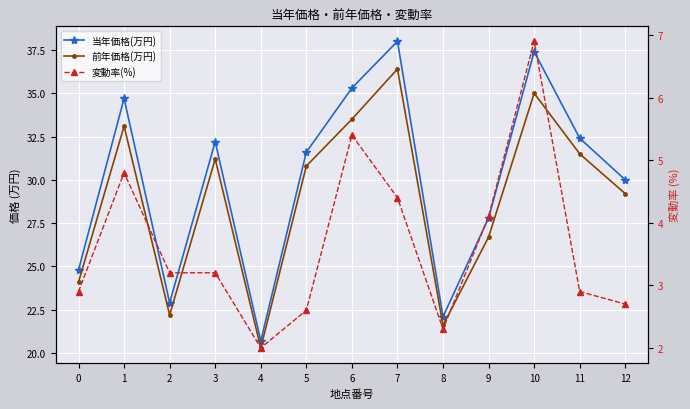

Which series has the largest total across all categories?

当年価格(万円)